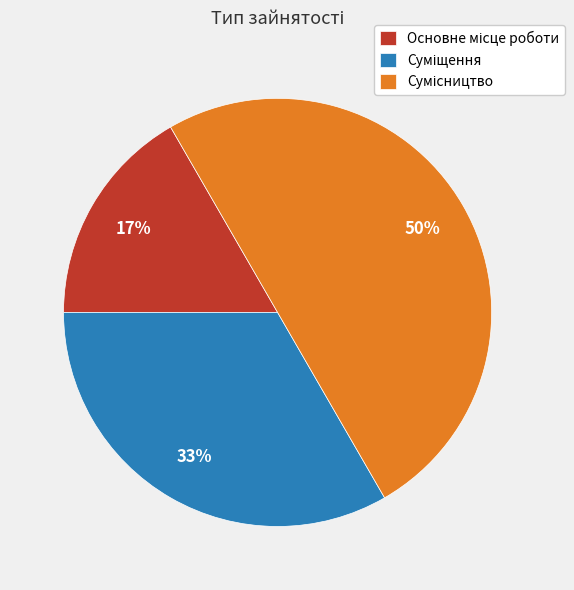

To the nearest percent, what is the difference between the largest and smallest slice percentages?

33%